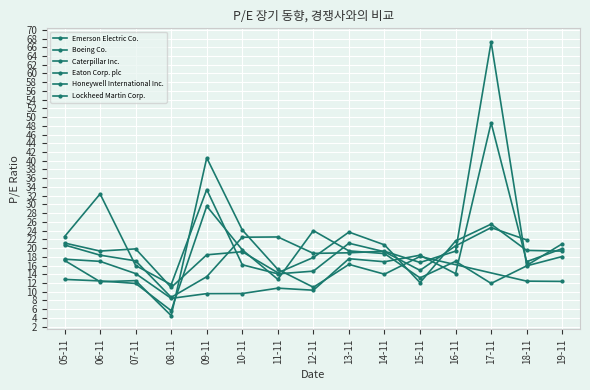

True or false: Eaton Corp. plc has more than 1 interior local peaks.

True